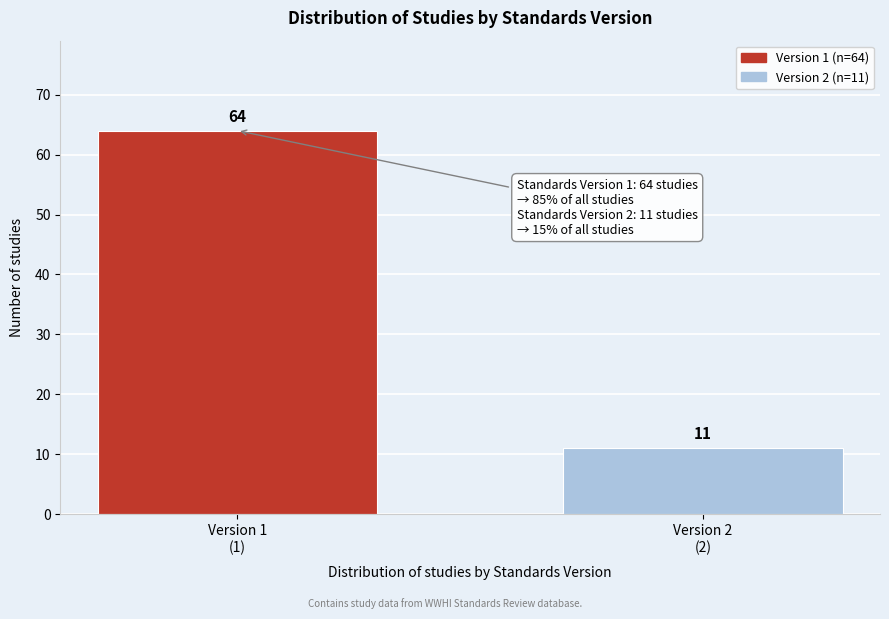

Reading left to right, transcribe all the data shown in this chart.

64	11